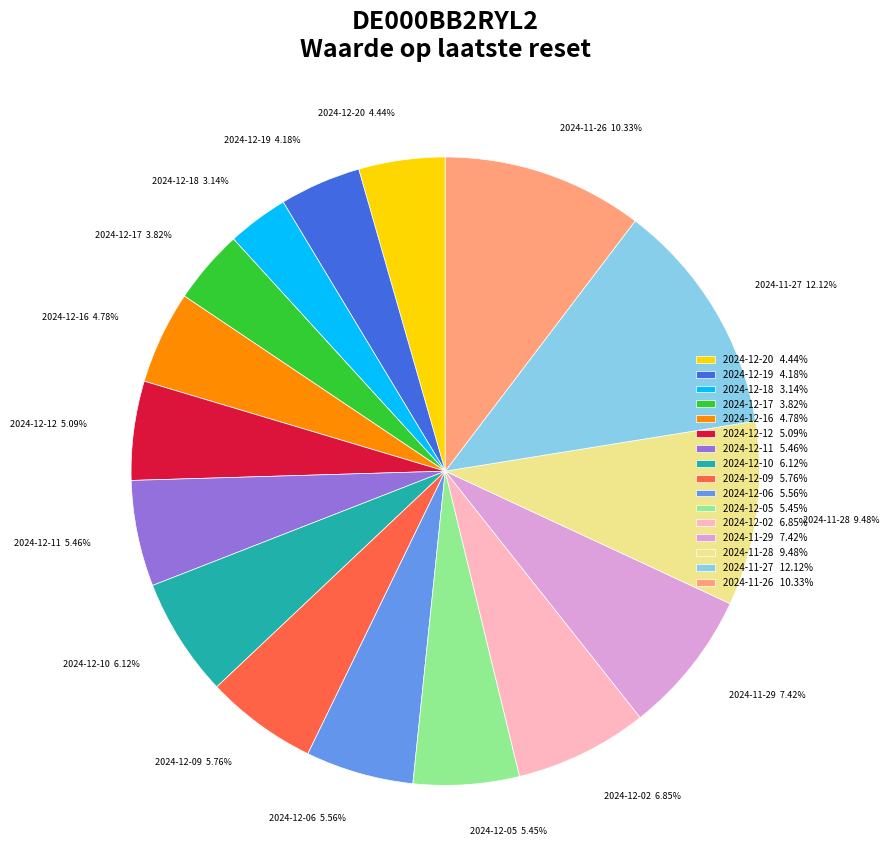

What percentage is the 2024-12-18 slice, to the nearest percent?

3%